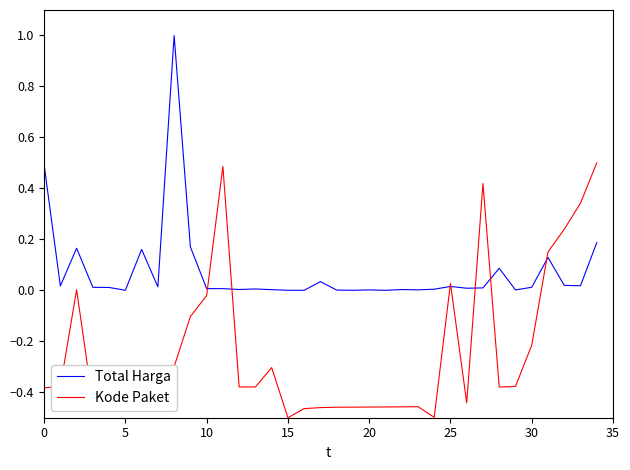

What are all the series names shown in the legend?

Total Harga, Kode Paket